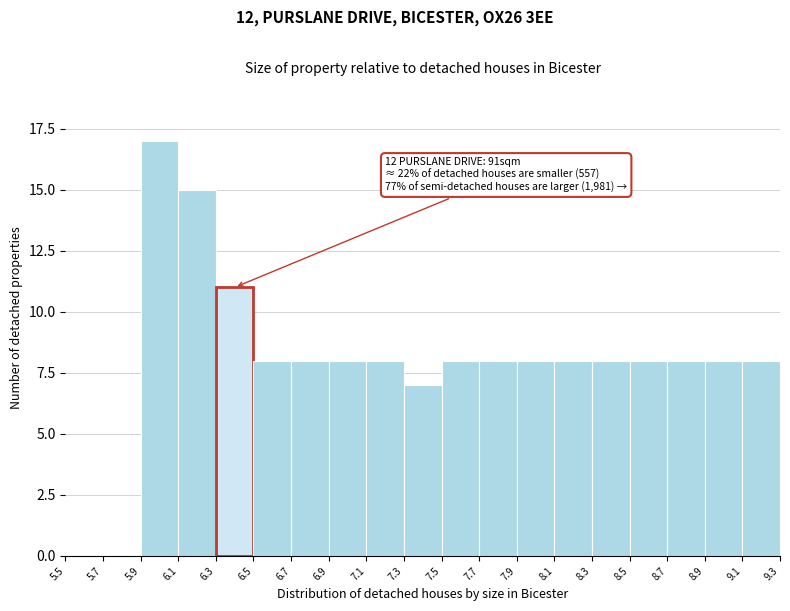

Over which range of the x-axis is the bar tallest?

5.9 to 6.1